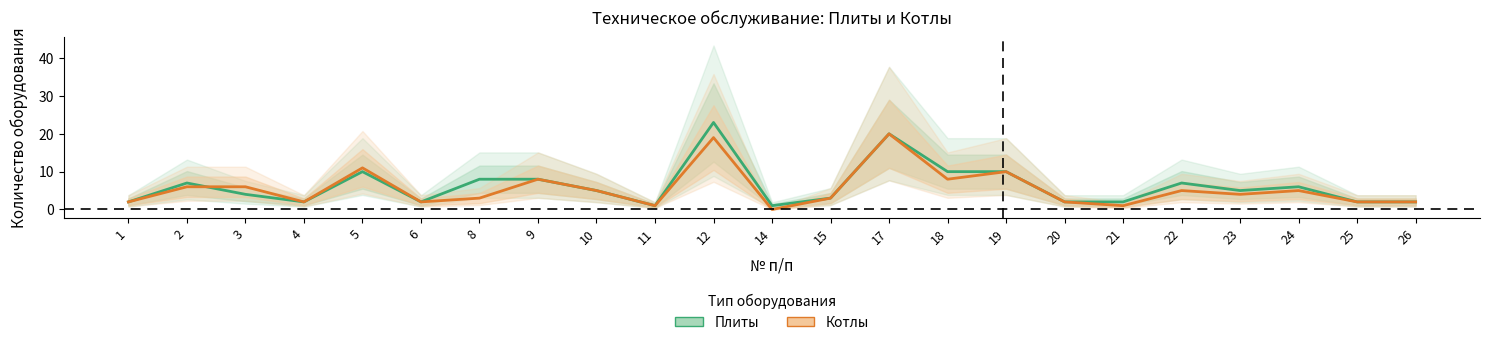

The Плиты series shows 23 at 12. True or false?

True